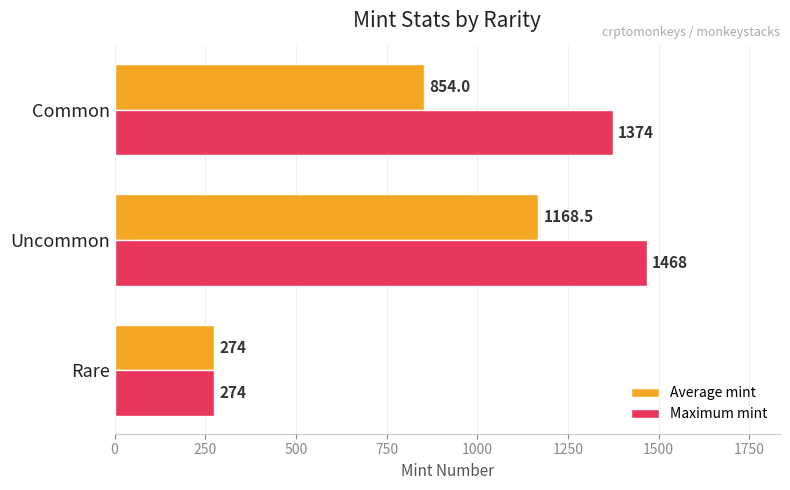

Rank the categories by Average mint value from highest to lowest.

Uncommon, Common, Rare